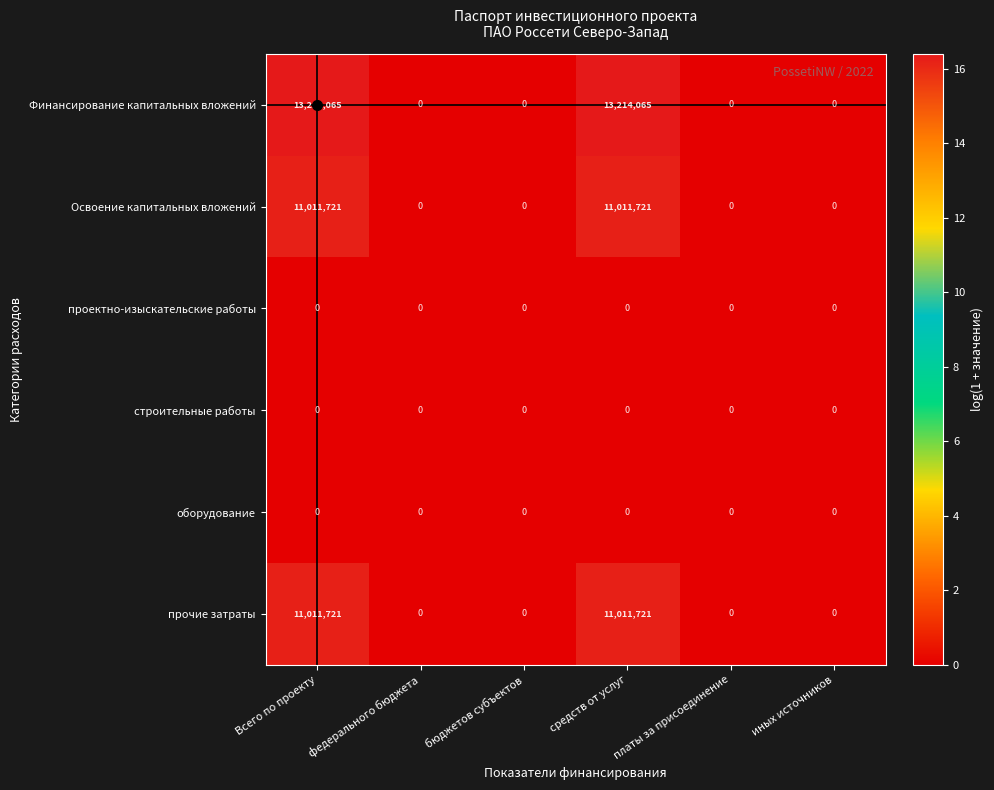

Which series has the largest range (max minus min)?

Финансирование капитальных вложений